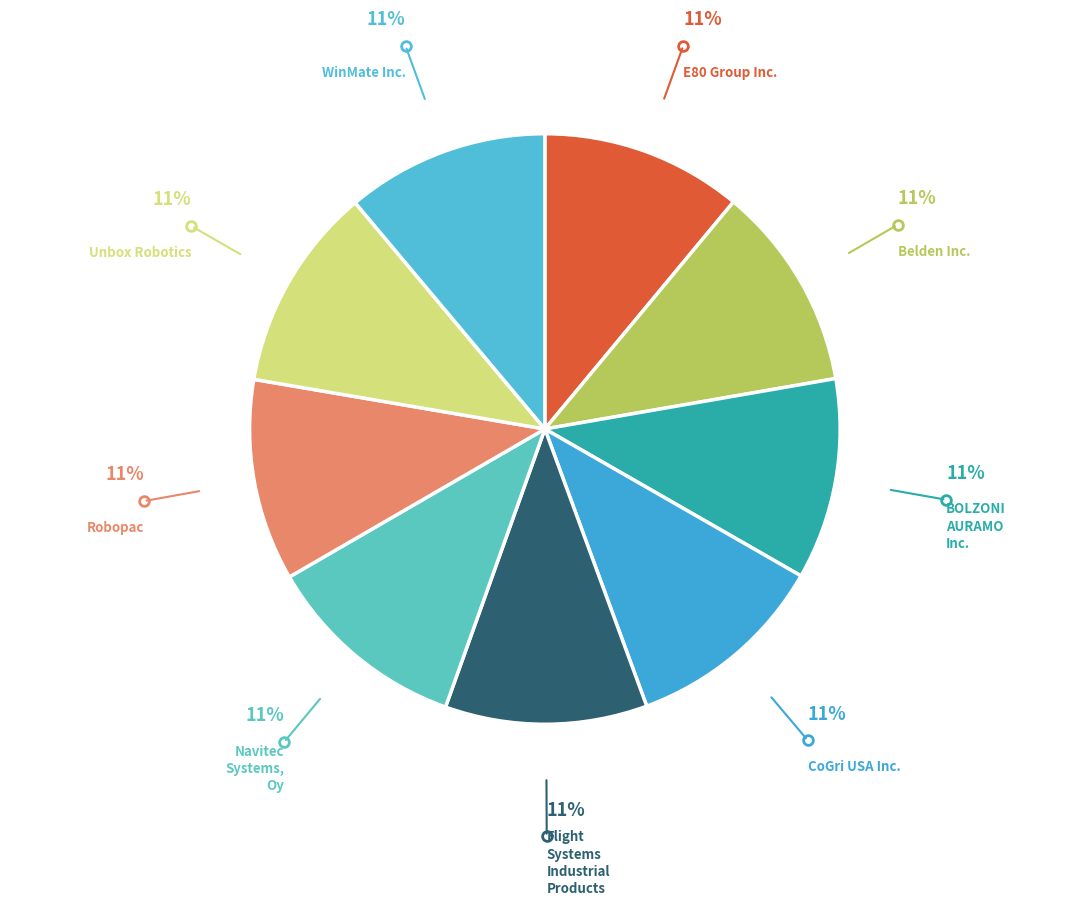

Is it true that Navitec Systems, Oy is 11% of the pie?

True